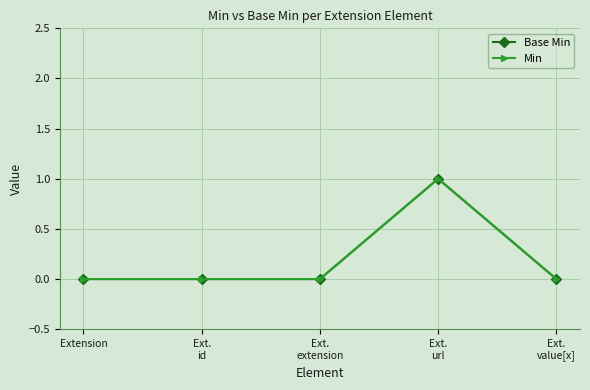

Where is Min nearest to the value 0?

Extension